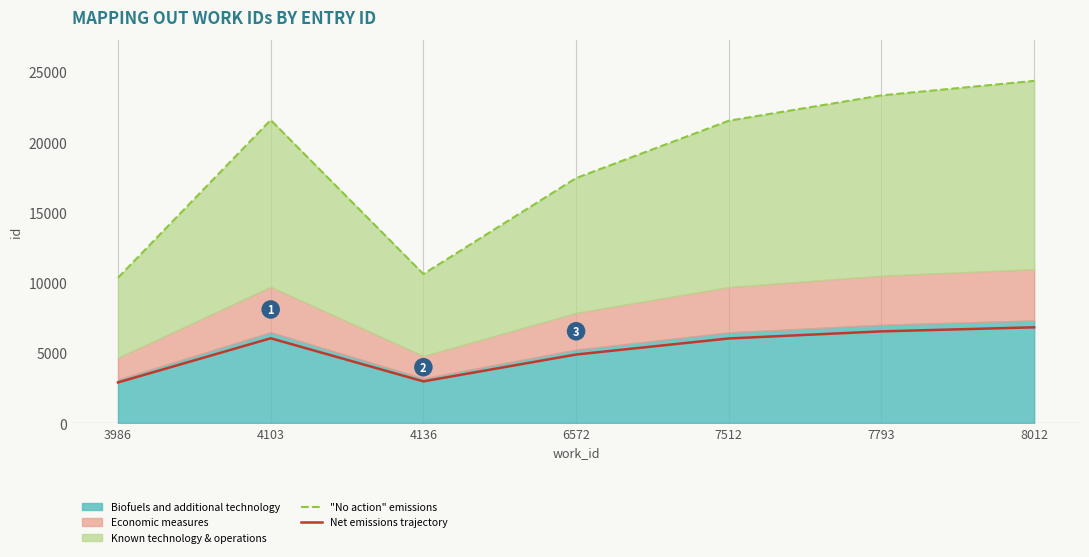

True or false: "No action" emissions and Net emissions trajectory cross at least once.

False